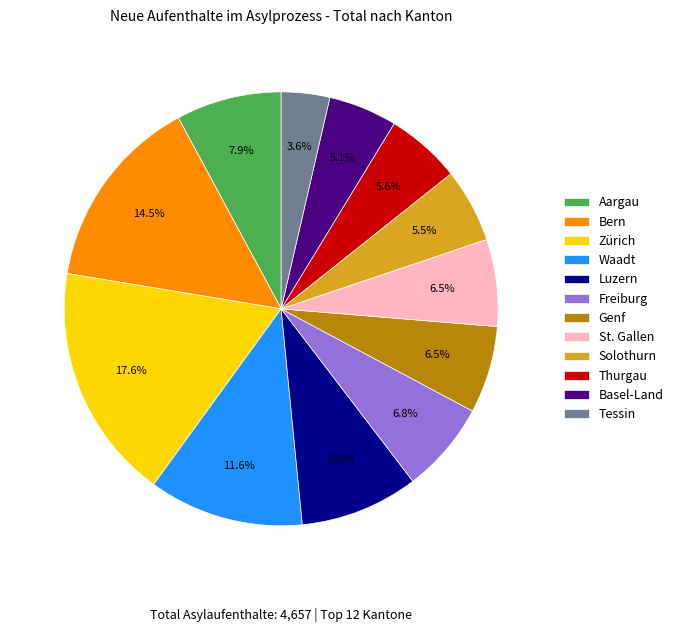

What is the smallest slice in the pie chart?

Tessin